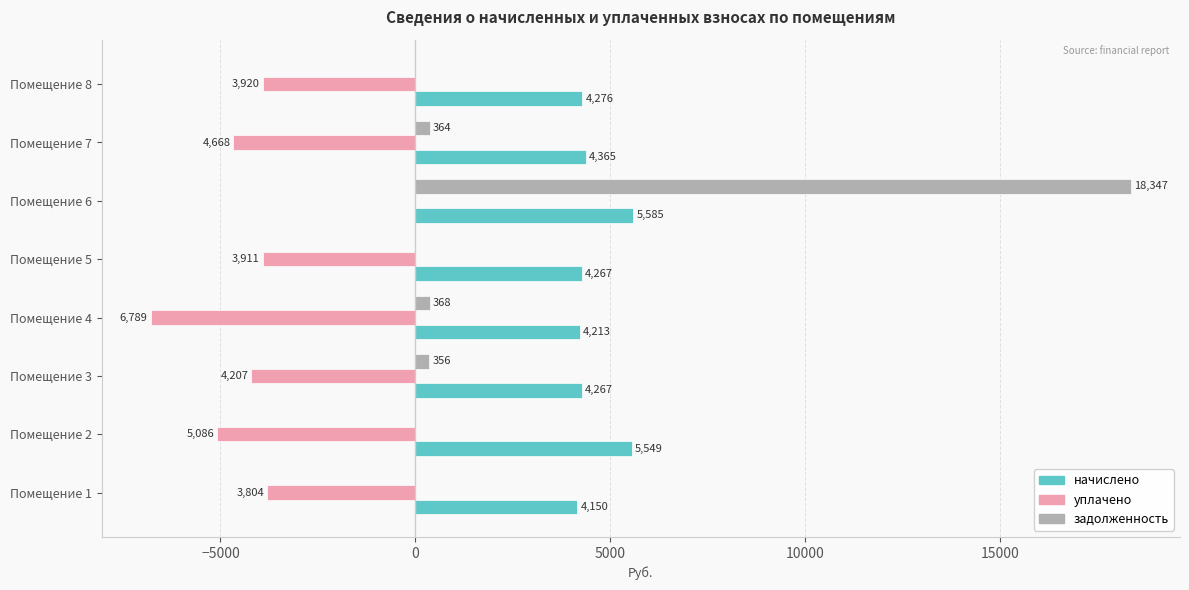

How many categories are shown in the chart?

8